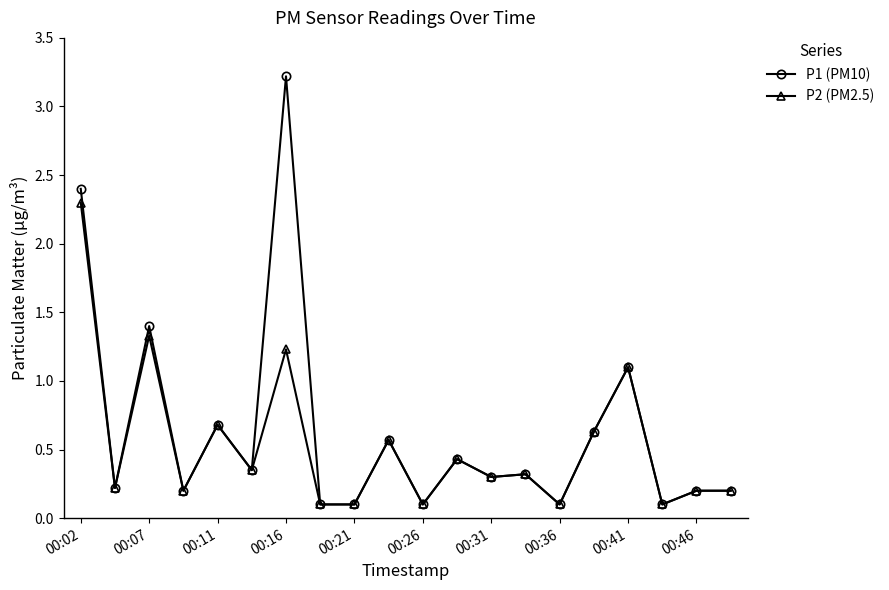

List the series in order of their overall mean, lowest first.

P2 (PM2.5), P1 (PM10)